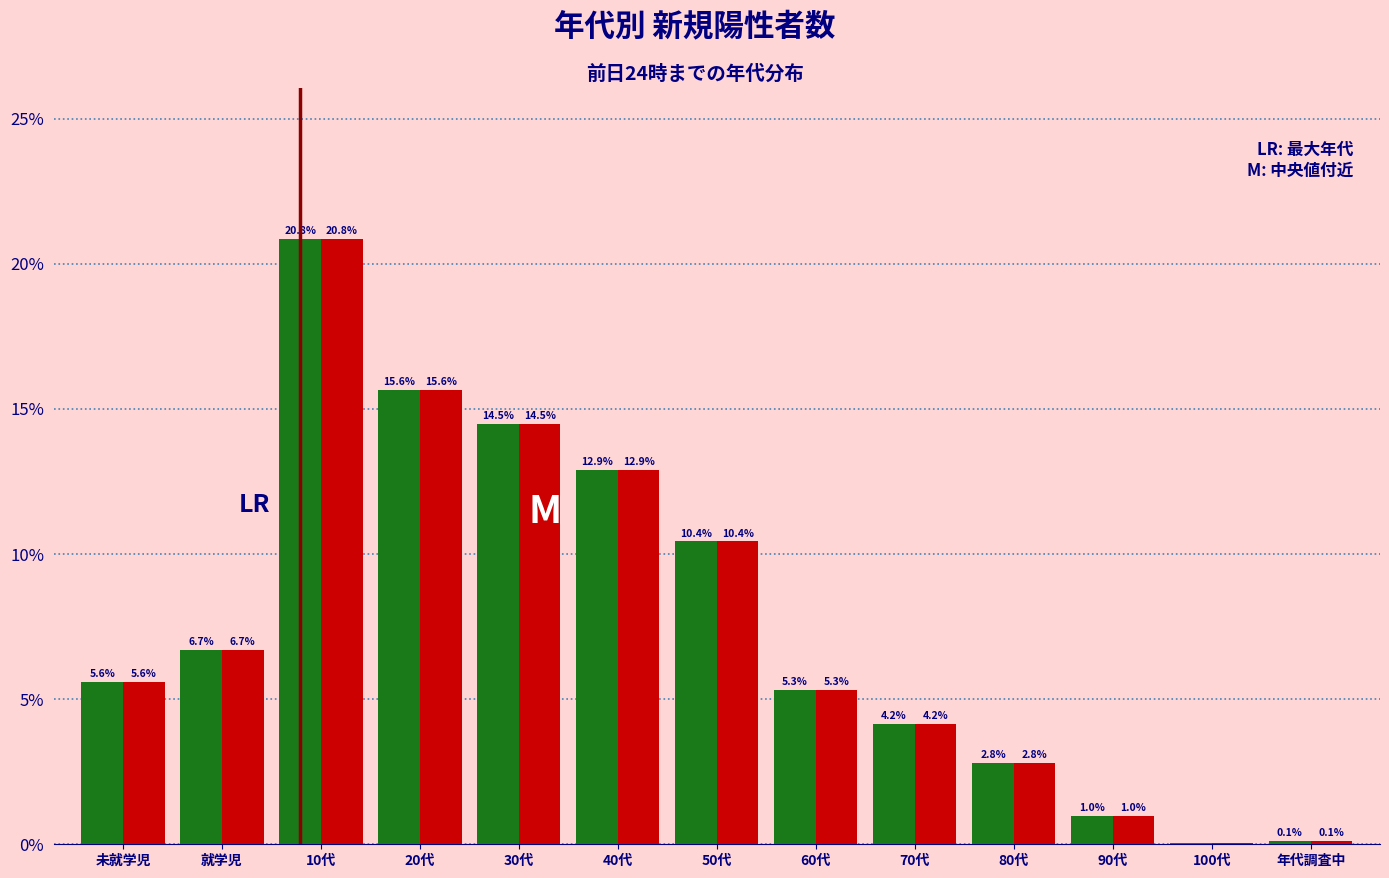

At which category is the sum across all series the highest?

10代